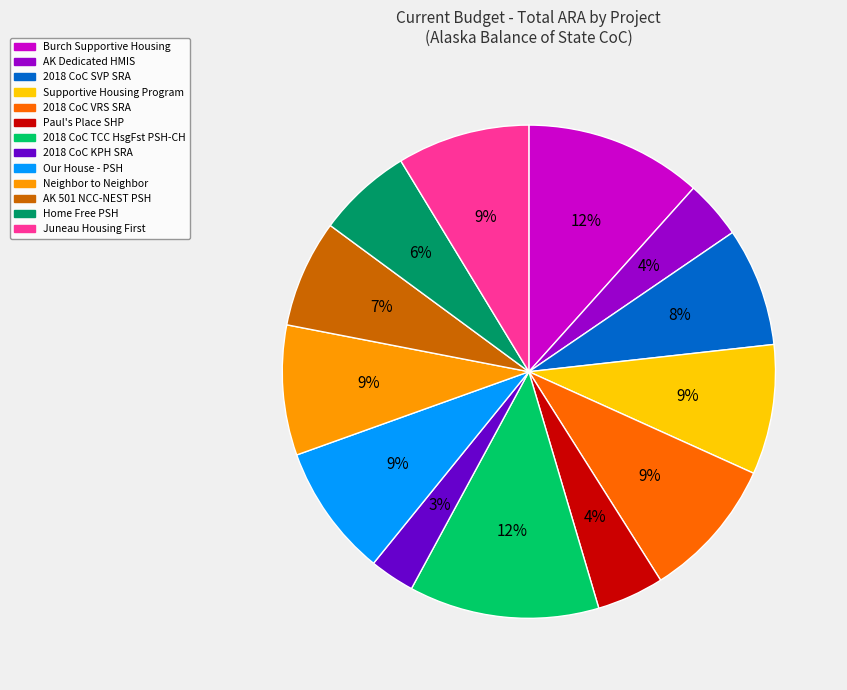

Which has a higher value, 2018 CoC KPH SRA or 2018 CoC TCC HsgFst PSH-CH?

2018 CoC TCC HsgFst PSH-CH